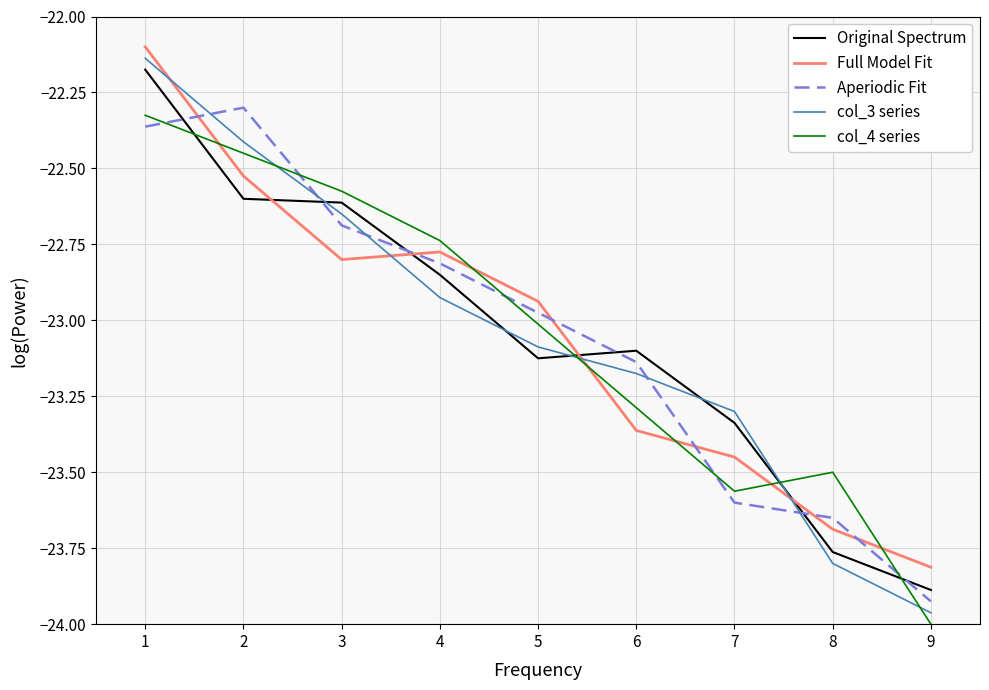

Which category has the lowest value across all series?

9